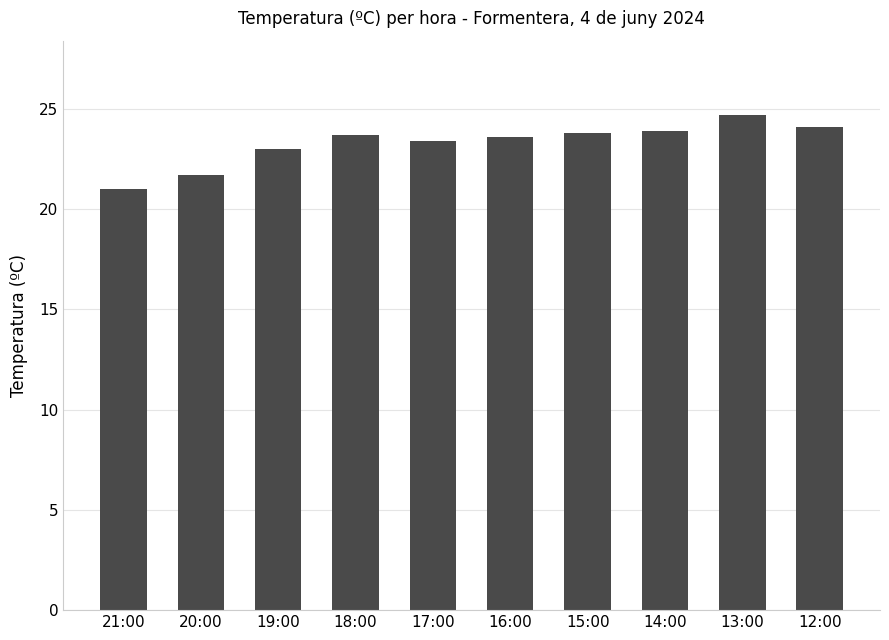

What is the difference between the maximum and minimum values?

3.7